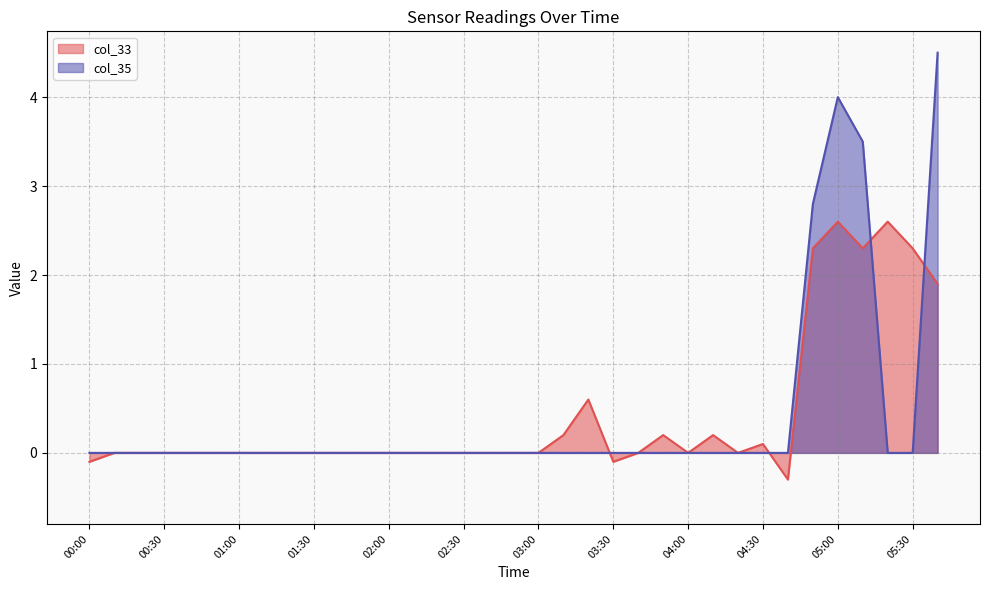

At which category is the sum across all series the highest?

05:00